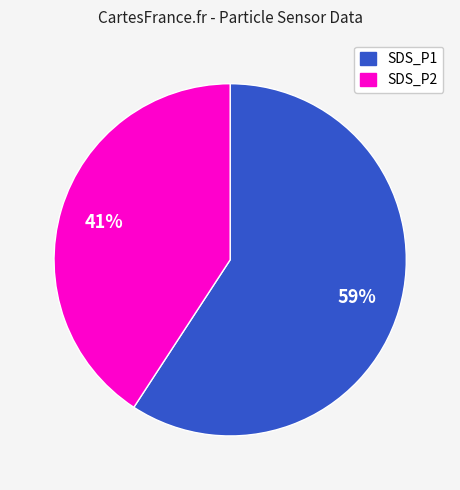

To the nearest percent, what is the difference between the largest and smallest slice percentages?

18%